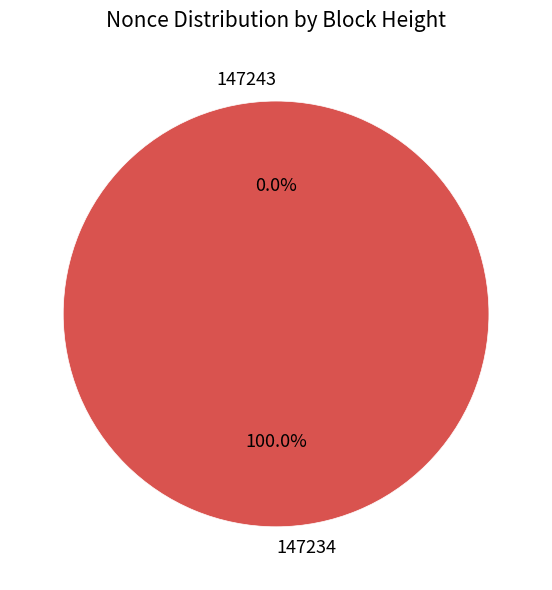

The 147234 slice represents 100% of the pie. True or false?

True